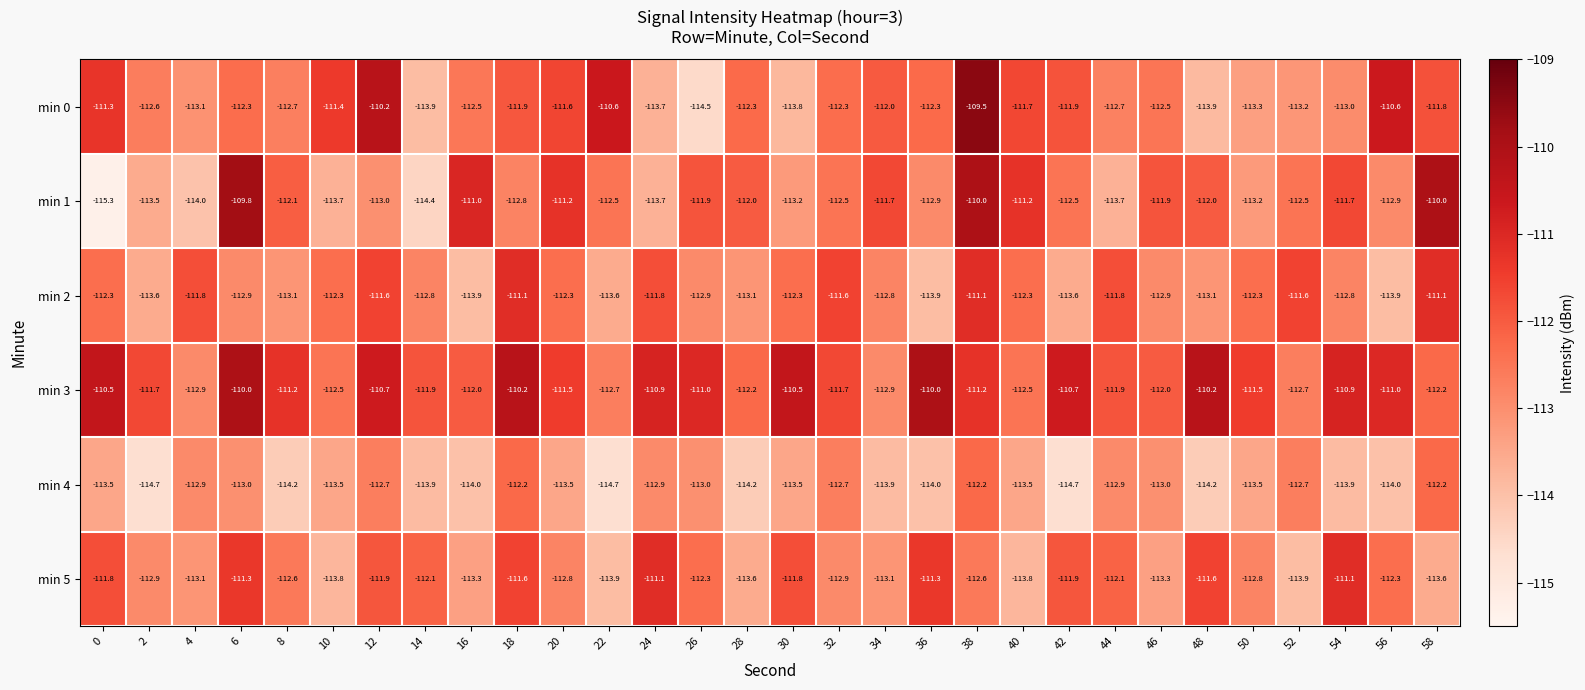

At which category is the sum across all series the highest?

38